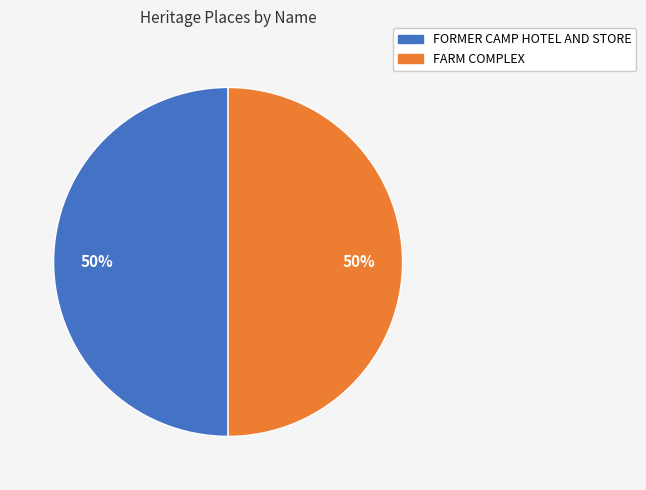

What is the ratio of the value at FORMER CAMP HOTEL AND STORE to the value at FARM COMPLEX?

1.0